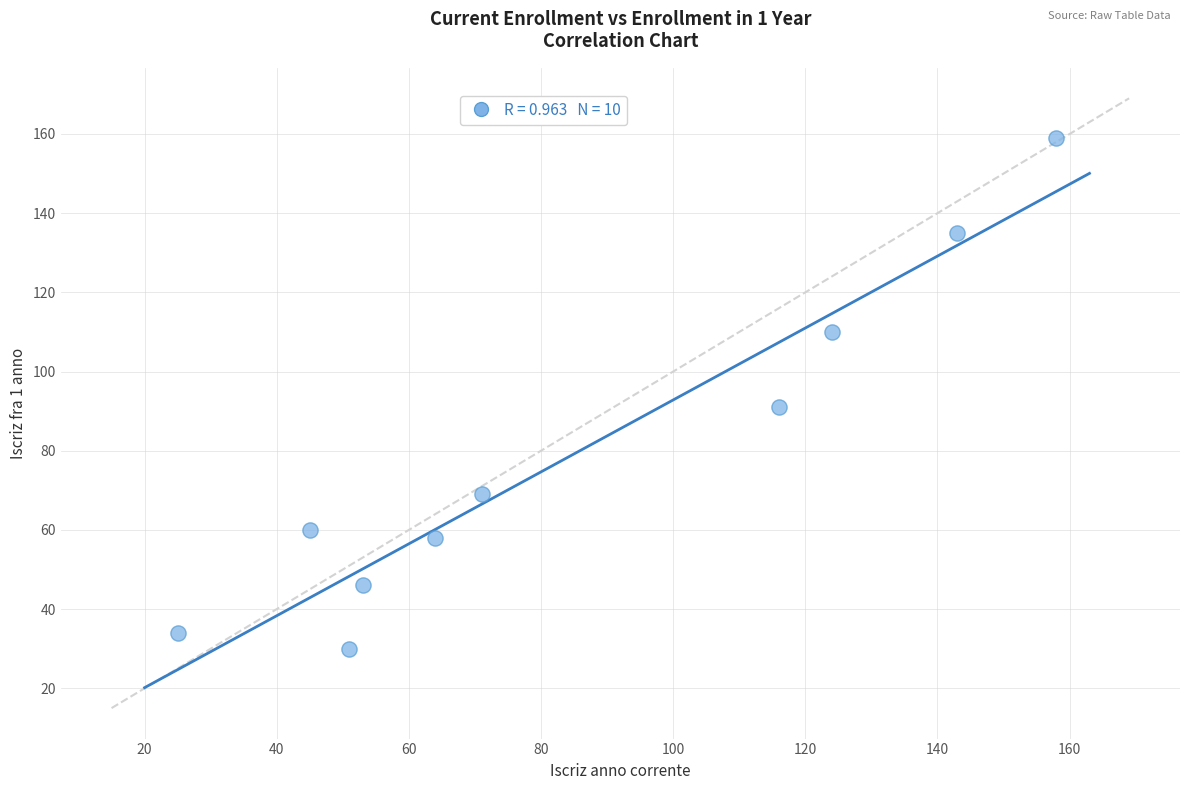

What Y value in the scatter plot is closest to 94?

91